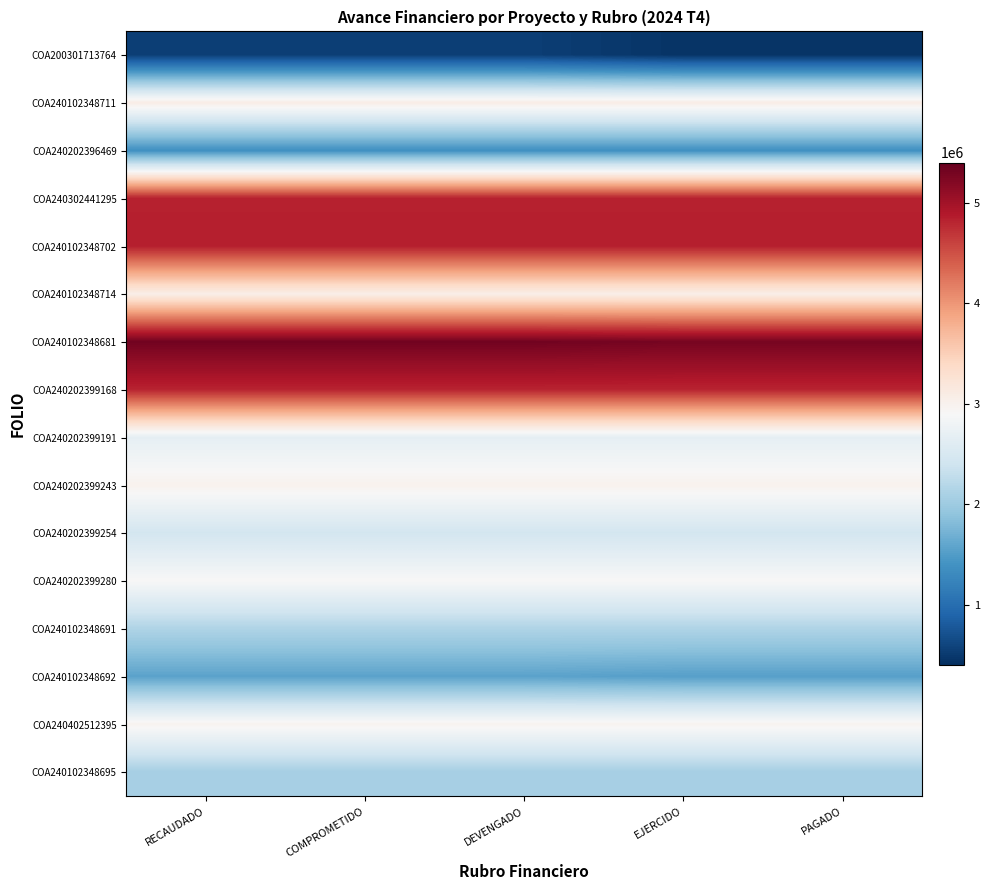

What is the difference between the highest and lowest values at DEVENGADO?

4770068.0